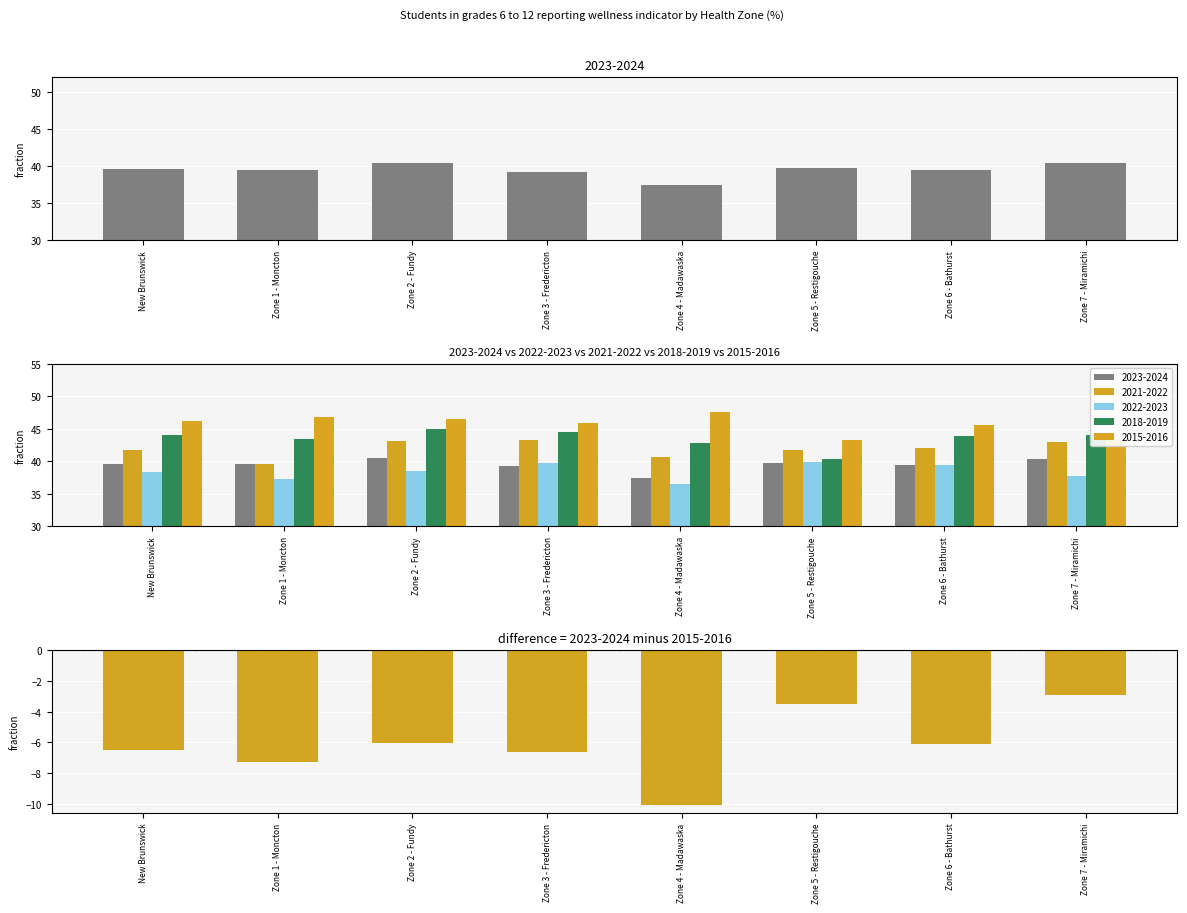

What is the difference between the maximum and second lowest values?

4.3